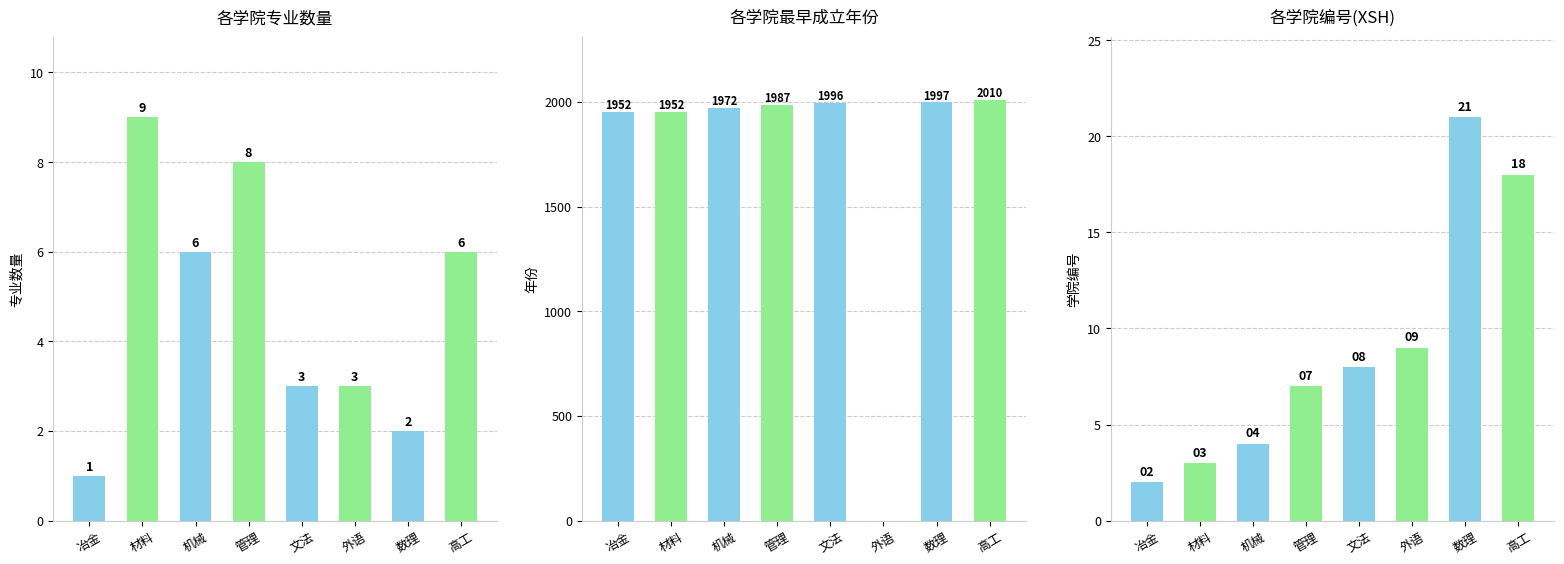

Rank the series at 冶金 from highest to lowest value.

最早成立年份, 学院编号, 专业数量